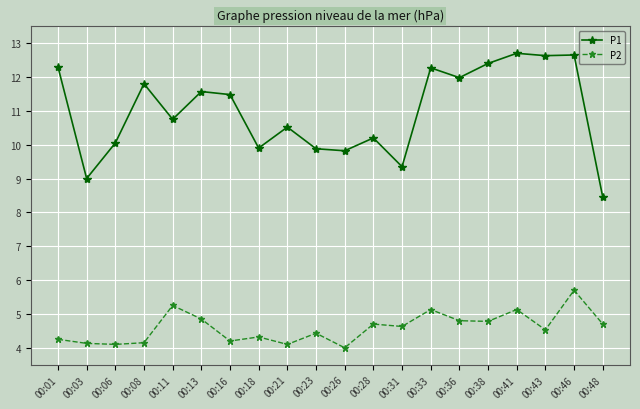

What is the smallest value displayed?

4.0